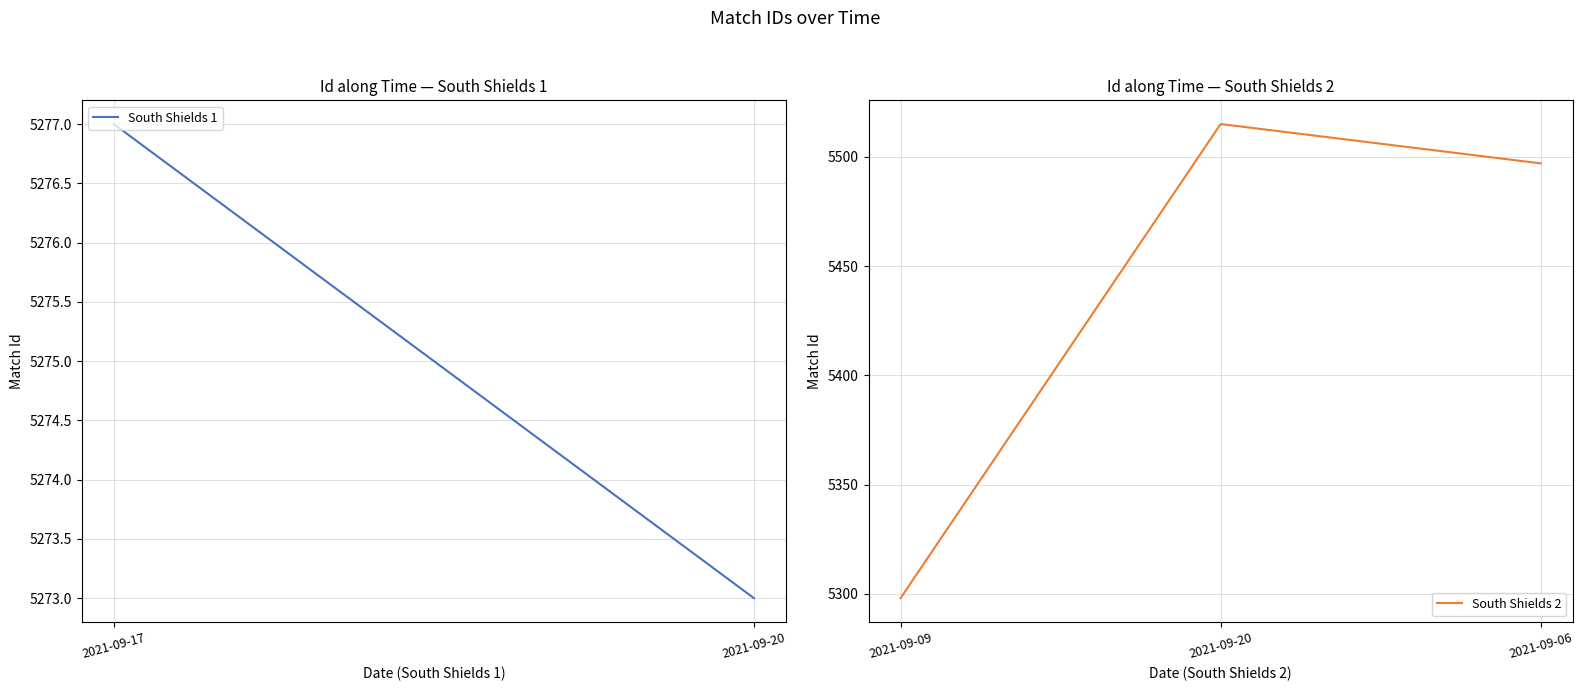

The value at 2021-09-20 is 5515. True or false?

True